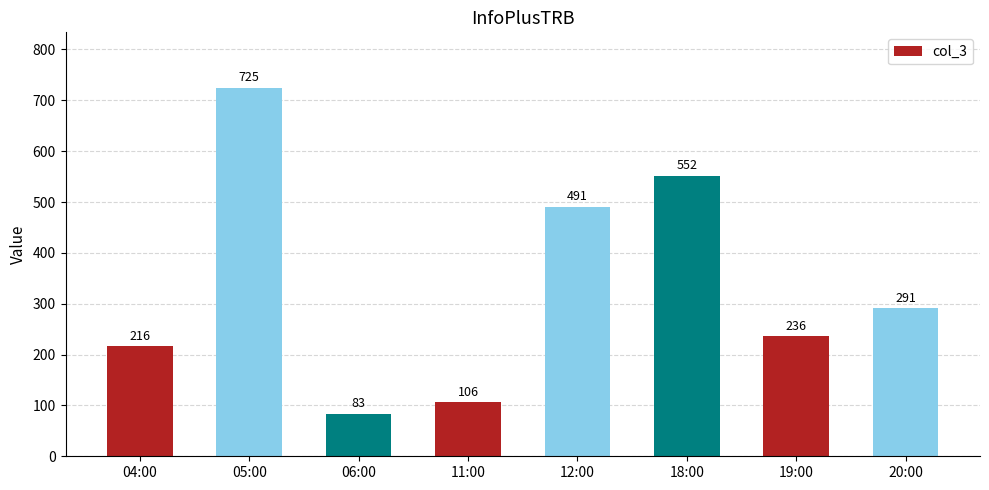

Where is the data nearest to the value 404?

12:00